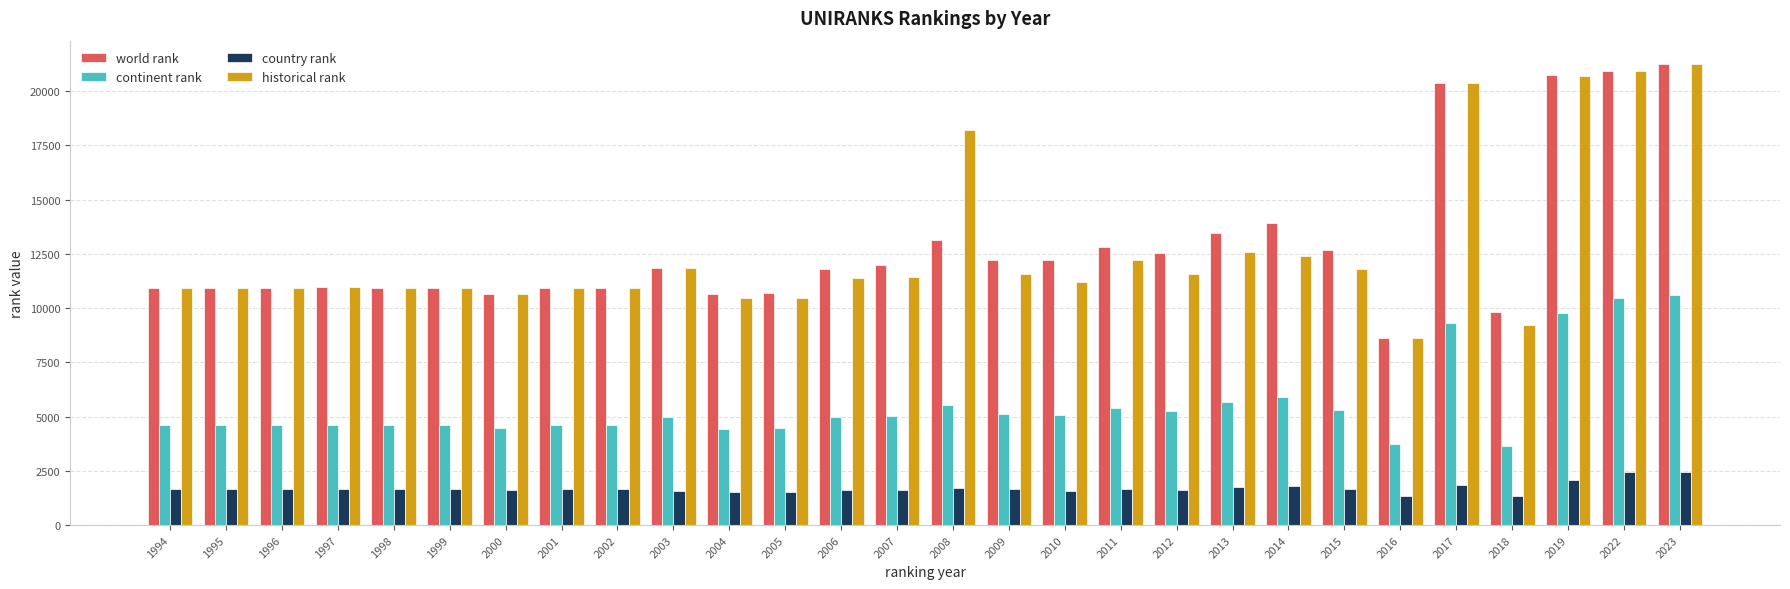

What is the spread (max minus min) of values at 2019?

18694.0